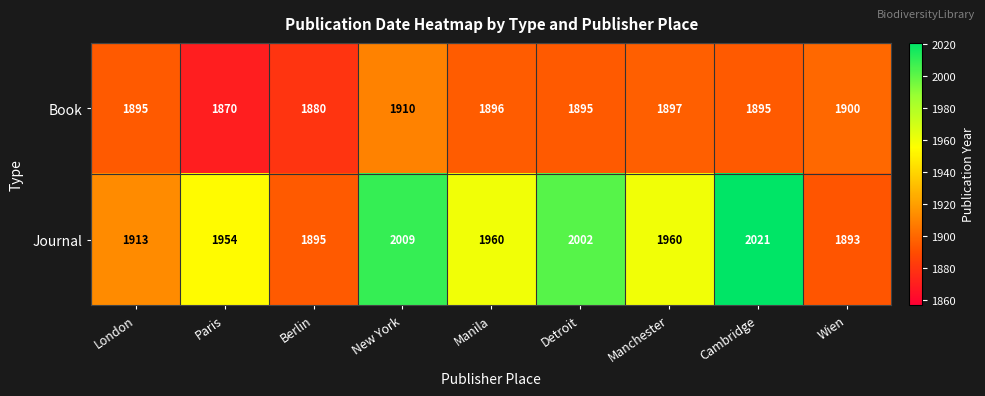

Rank the series by their average value, from highest to lowest.

Journal, Book